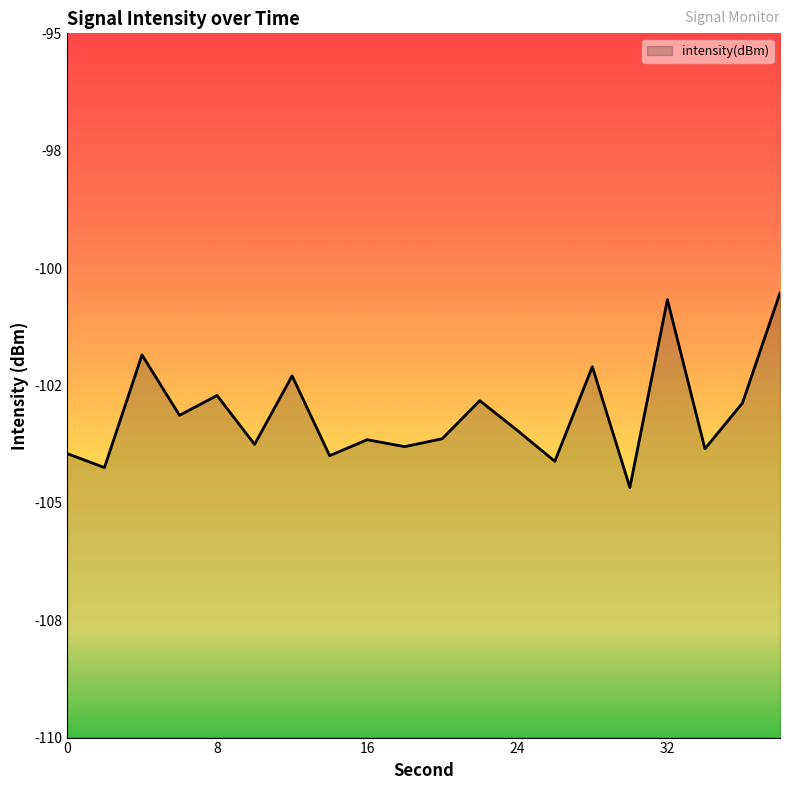

Does the chart display data point markers on the line(s)?

No